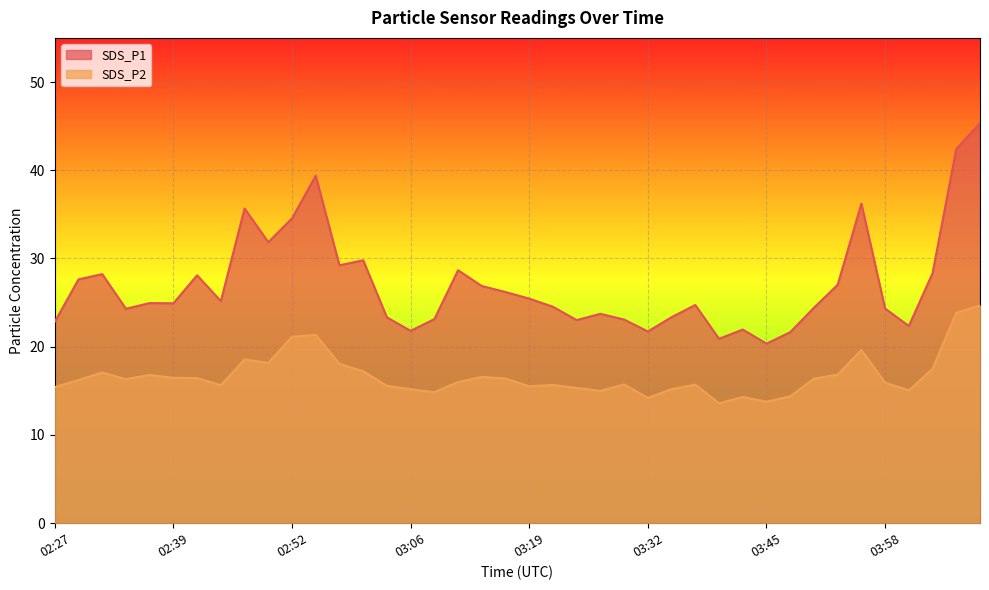

Is it true that SDS_P1 equals 10.6 at 03:40?

False